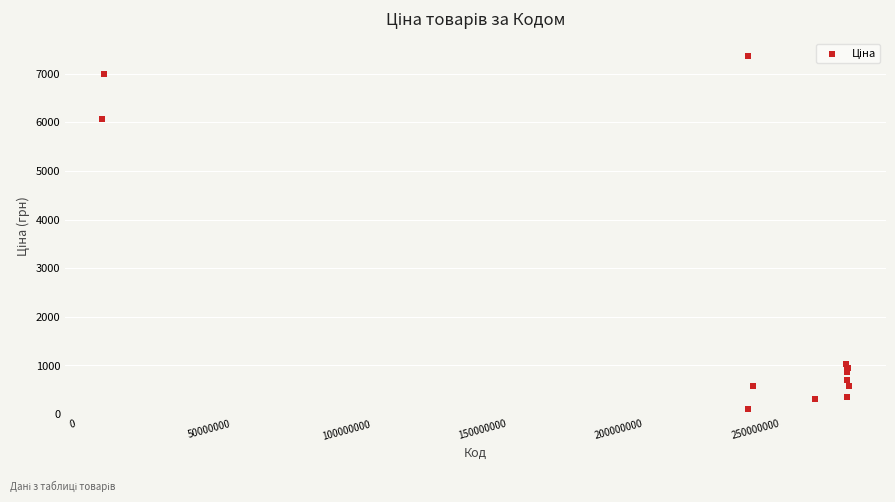

What Y value in the scatter plot is closest to 3735?

6067.2